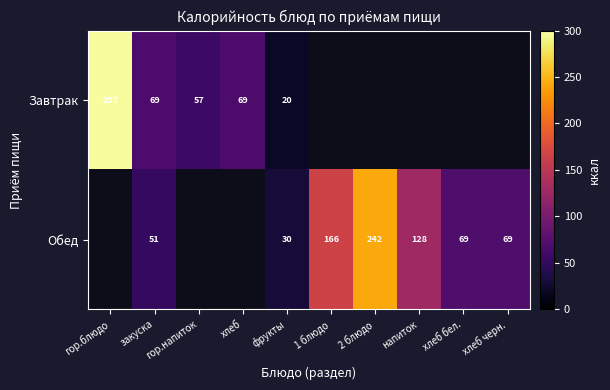

True or false: Завтрак has a value of 10.6 at фрукты.

False